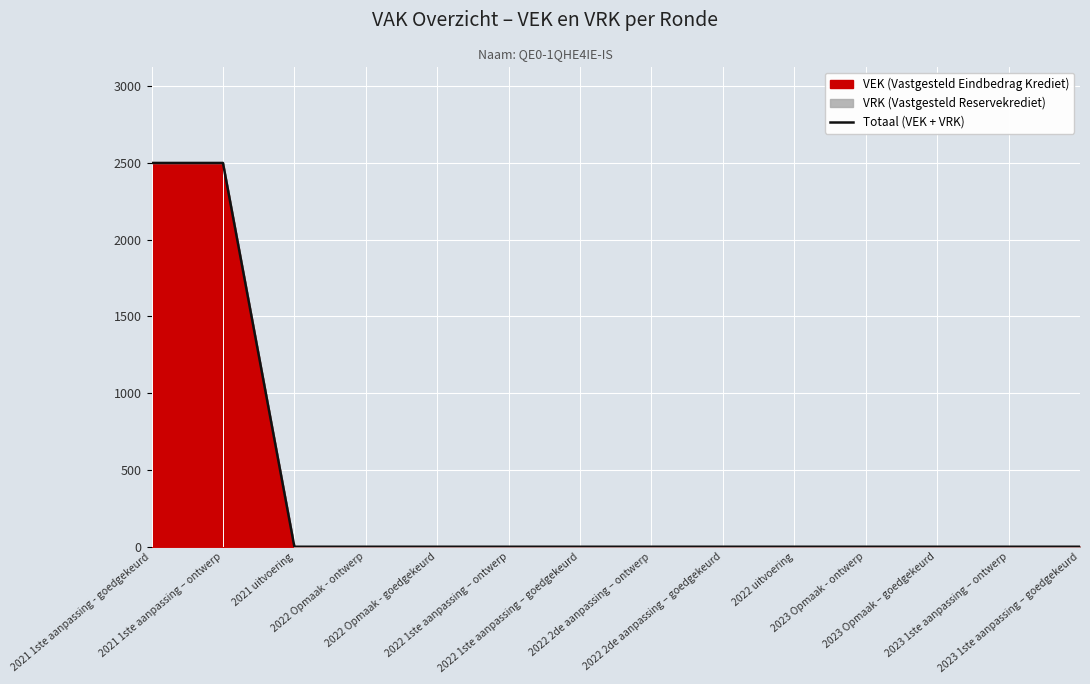

Where is the data nearest to the value 1250?

2021 1ste aanpassing - goedgekeurd